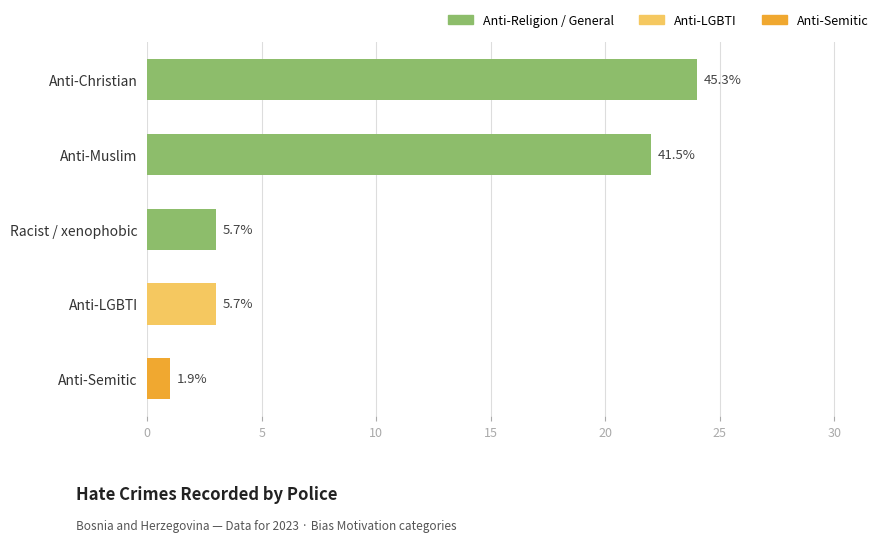

What is the minimum value shown in the chart?

1